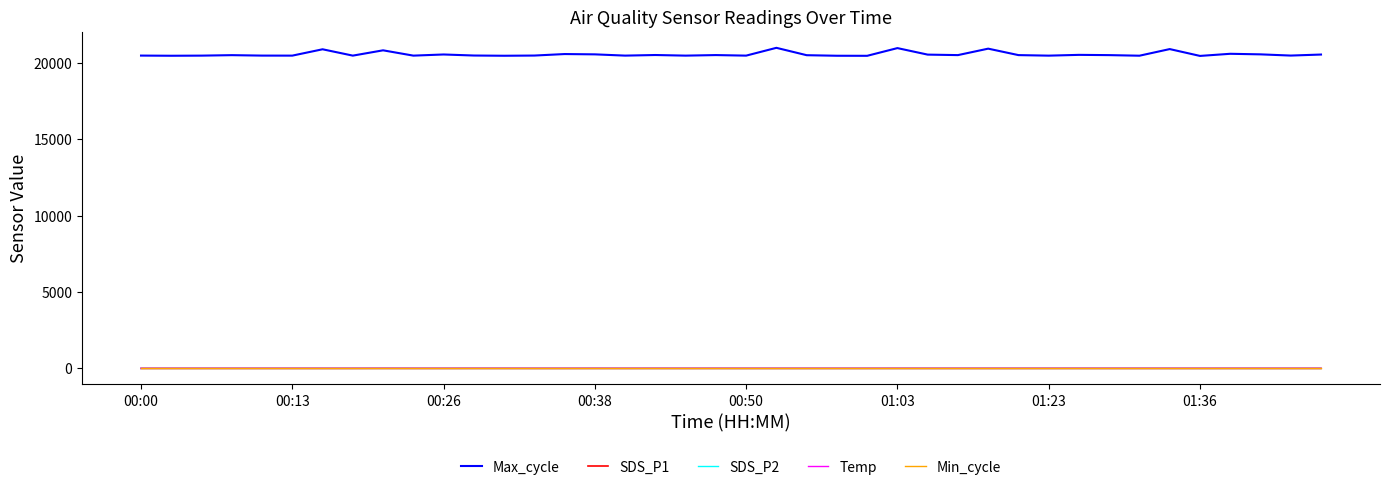

Which series has the largest total across all categories?

Max_cycle